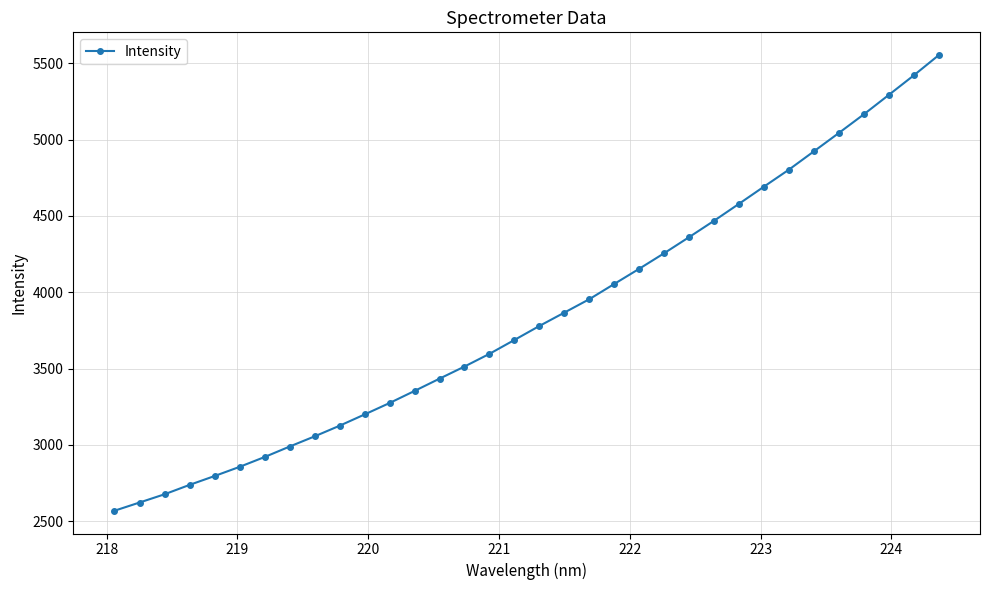

What is the difference between the maximum and minimum values?

2985.8